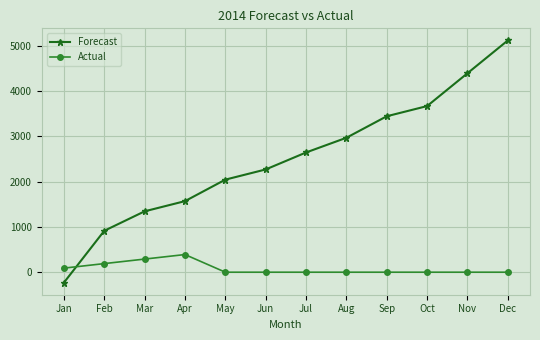

Reading right to left, extract all data points from this chart.

Forecast: Dec=5120.0	Nov=4395.0	Oct=3670.0	Sep=3445.0	Aug=2970.0	Jul=2645.0	Jun=2270.0	May=2045.0	Apr=1570.0	Mar=1345.0	Feb=915.0	Jan=-230.0
Actual: Dec=0.0	Nov=0.0	Oct=0.0	Sep=0.0	Aug=0.0	Jul=0.0	Jun=0.0	May=0.0	Apr=390.0	Mar=290.0	Feb=190.0	Jan=90.0